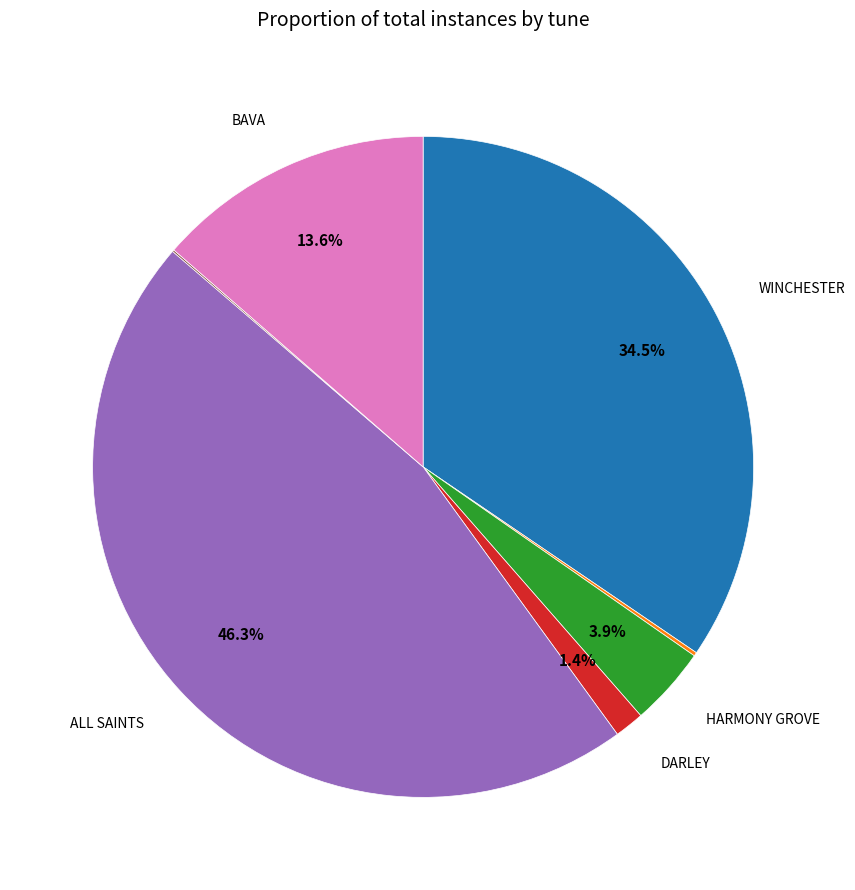

Is there a majority slice in this chart?

No